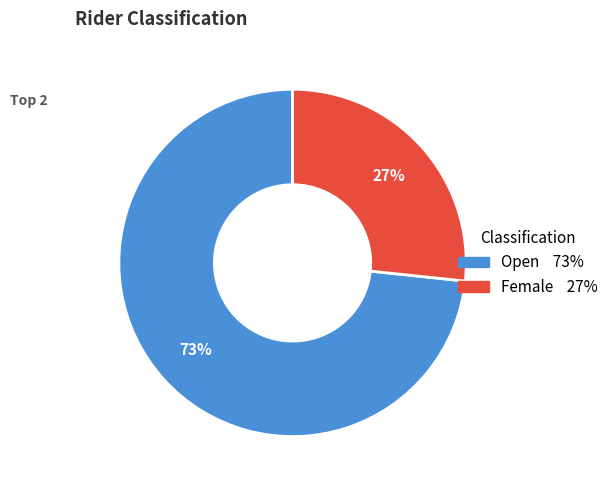

What is the majority slice?

Open